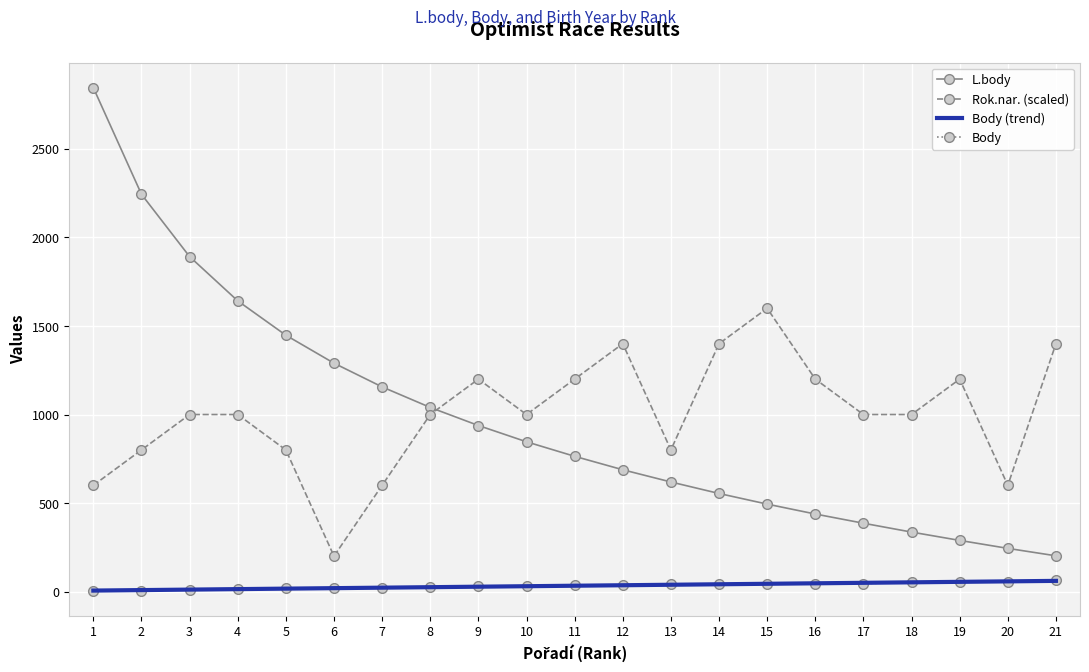

Which series changed the most between 18 and 21?

Rok.nar.